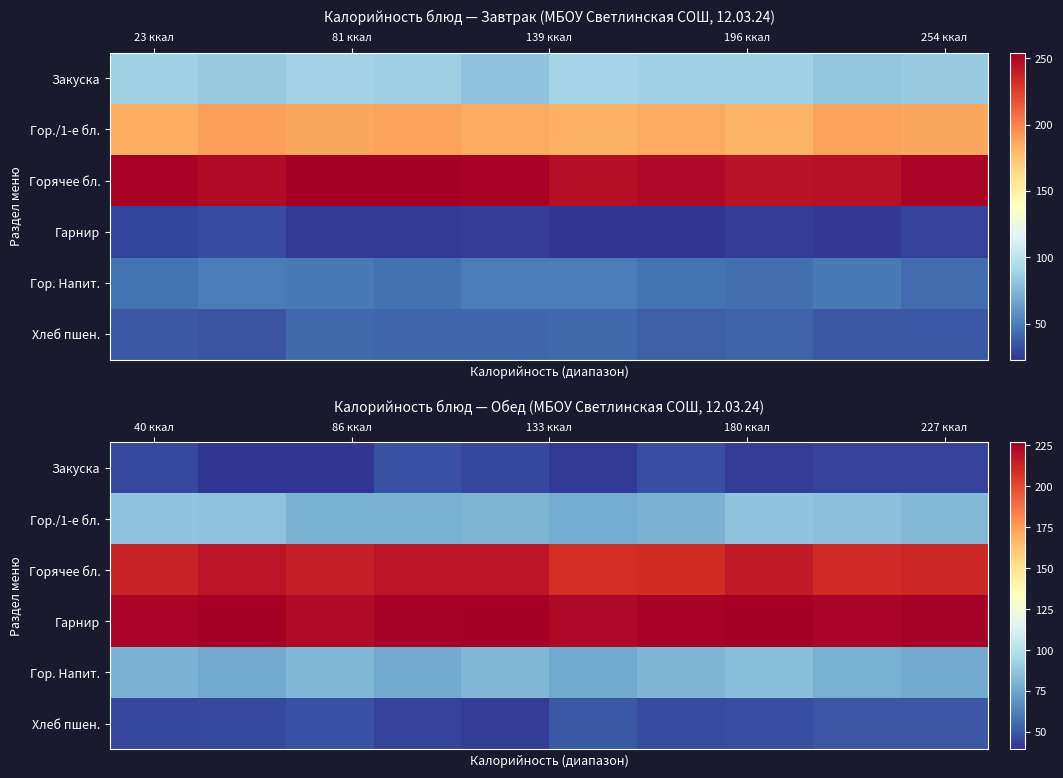

Rank the series by their maximum value, from lowest to highest.

Закуска, Хлеб пшен., Гор. Напит., Гор./1-е бл., Горячее бл., Гарнир